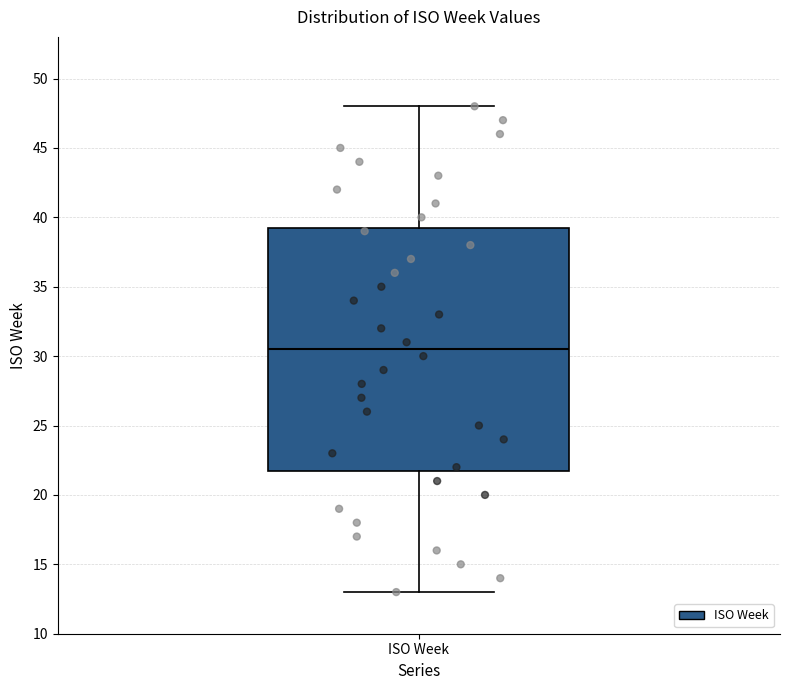

Where is the lower edge of the box for ISO Week on the y-axis? The values are not printed on the chart, so give them approximately, as read against the axis.

22.0